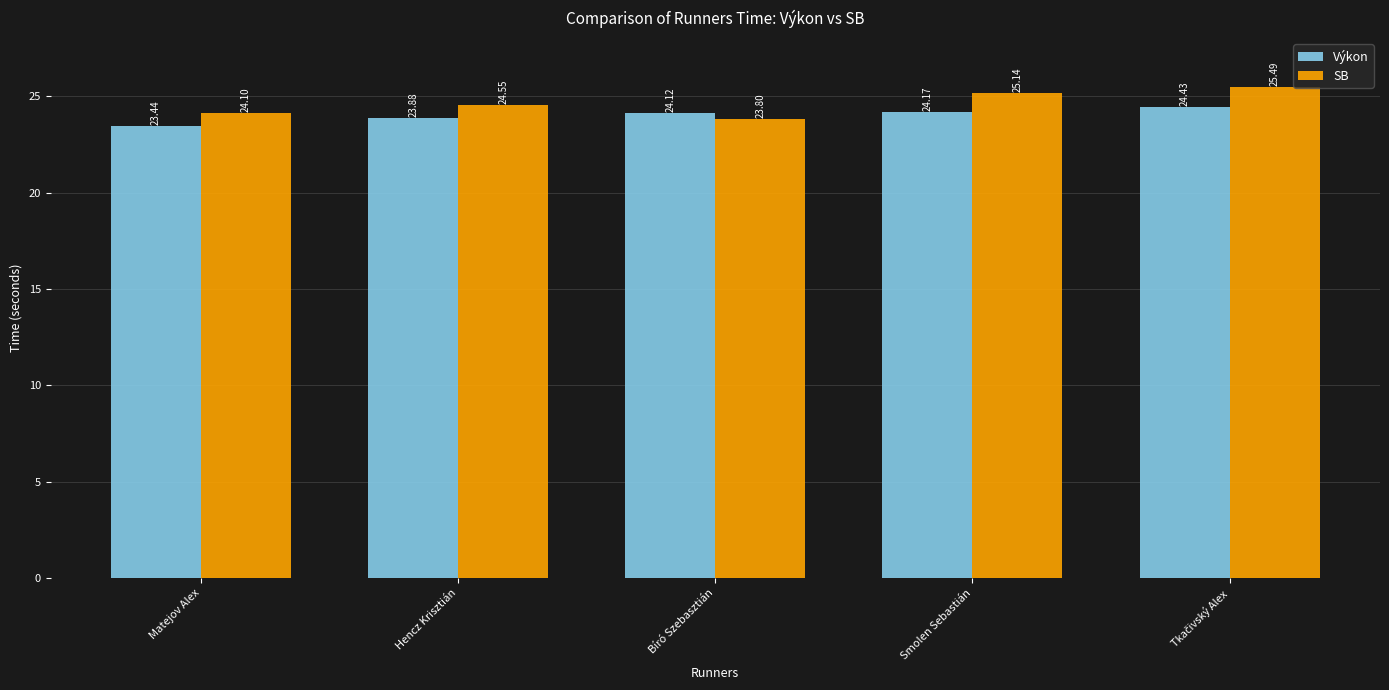

How many Výkon values are between 23 and 24?

2